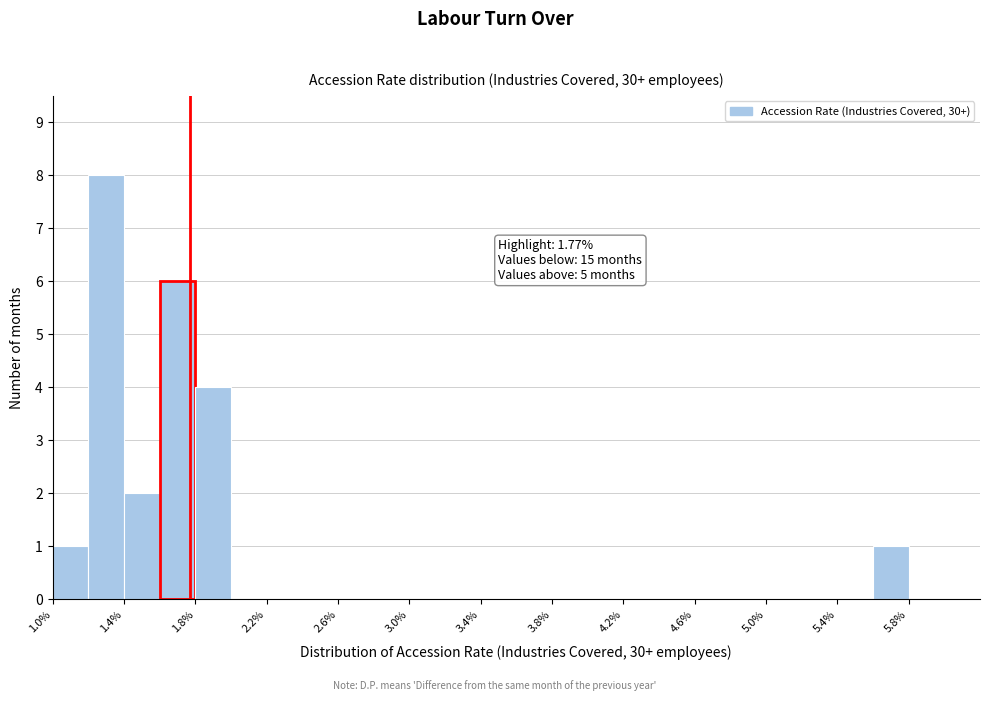

Which range on the x-axis has the tallest bar?

1.2 to 1.4